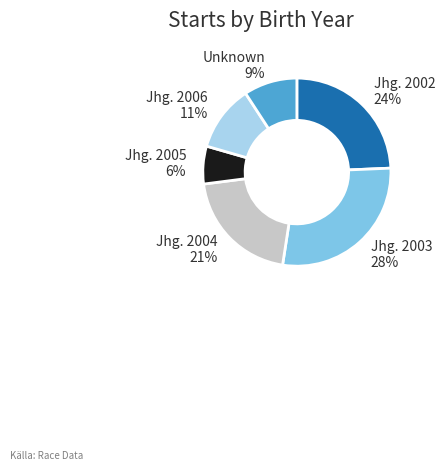

Is there any slice that represents more than half of the pie?

No